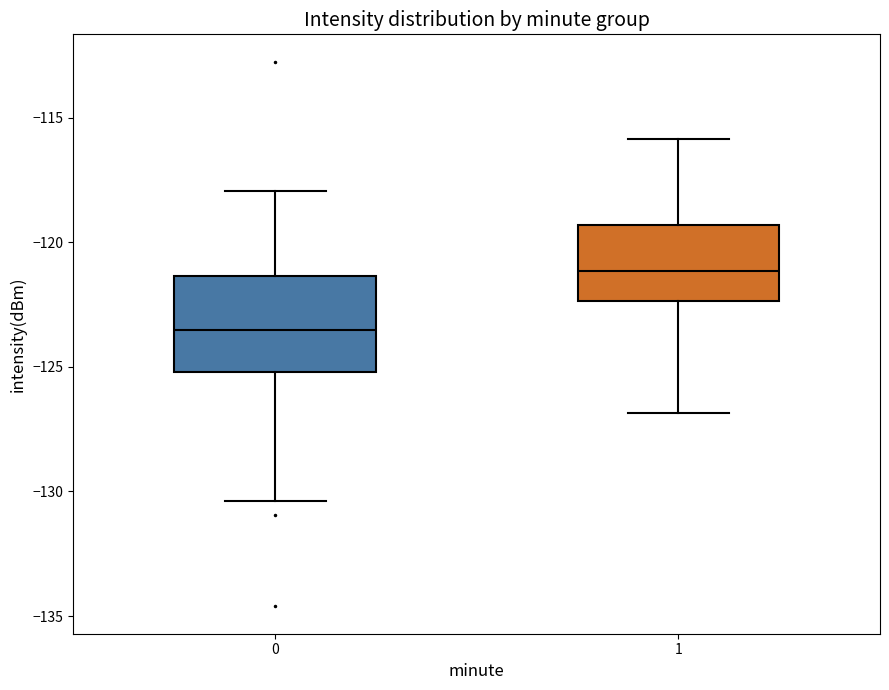

Reading left to right, read every box against the y-axis: the position of its median line, the range the box covers, and the ends of its whiskers. The values are not printed on the chart, so give them approximately, as read against the axis.

0: median -123.5, box -125.0 to -121.5, whiskers -130.5 to -118.0
1: median -121.0, box -122.5 to -119.5, whiskers -127.0 to -116.0